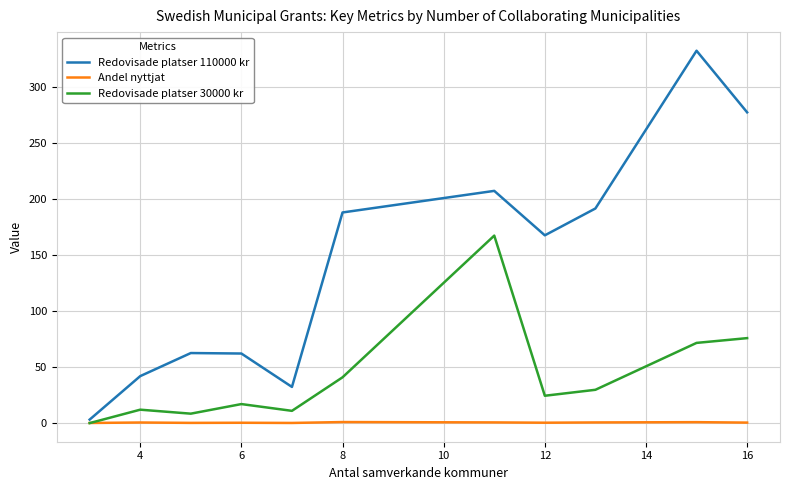

Which series has the largest total across all categories?

Redovisade platser 110000 kr